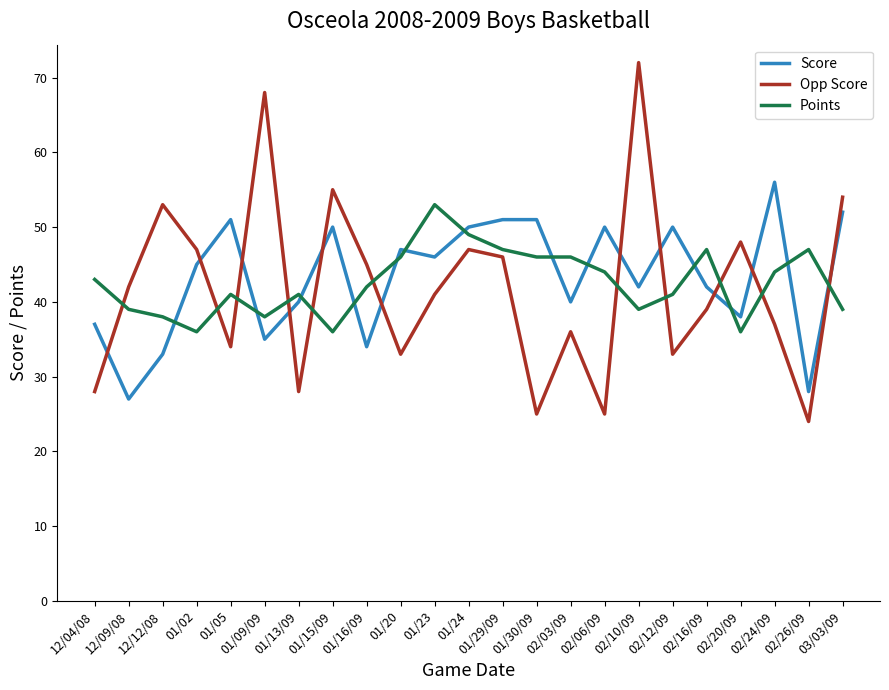

List the series in order of their overall mean, lowest first.

Opp Score, Points, Score